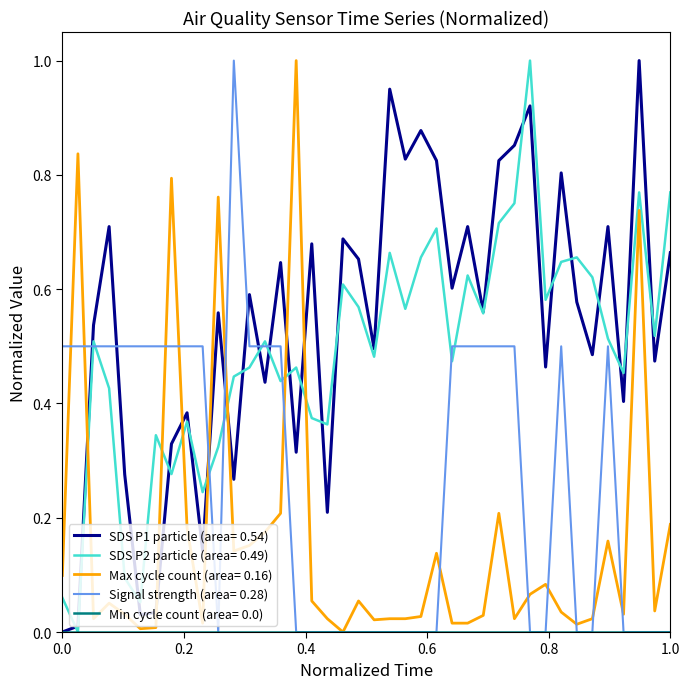

After their last crossing, which series has the higher values: Signal strength (area= 0.28) or SDS P1 particle (area= 0.54)?

SDS P1 particle (area= 0.54)